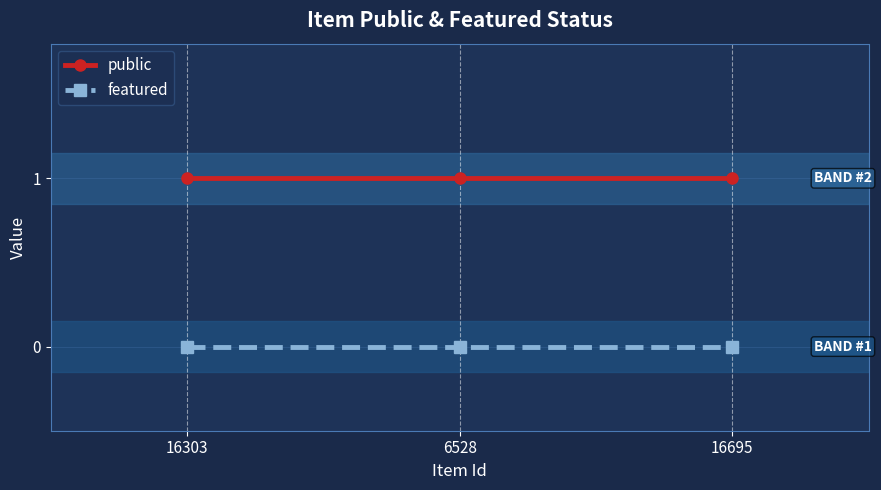

What is the label of the 2nd point from the right?

6528